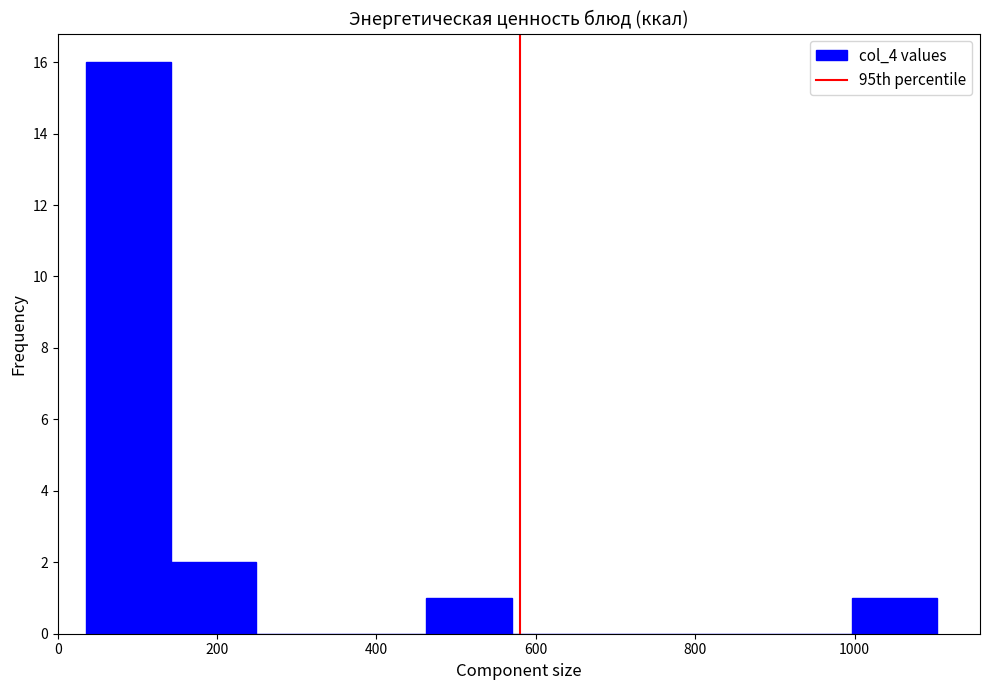

What is the height of the bar covering 1000 to 1100 on the x-axis? Neither the bar edges nor the heights are printed on the chart, so give them approximately, as read against the axes.

1